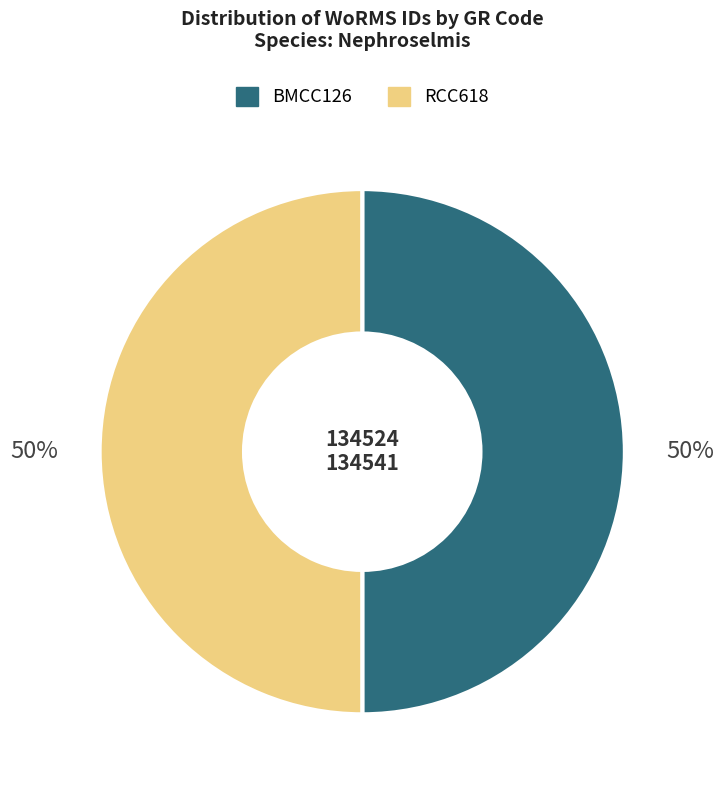

True or false: BMCC126 accounts for 50% of the total.

True